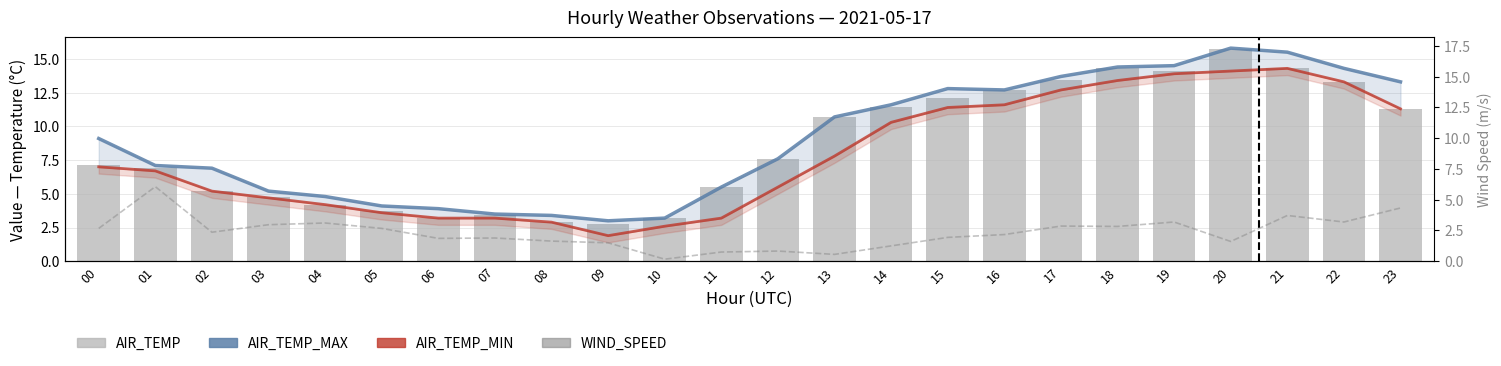

What is the difference between the maximum and minimum values in the AIR_TEMP series?

12.9